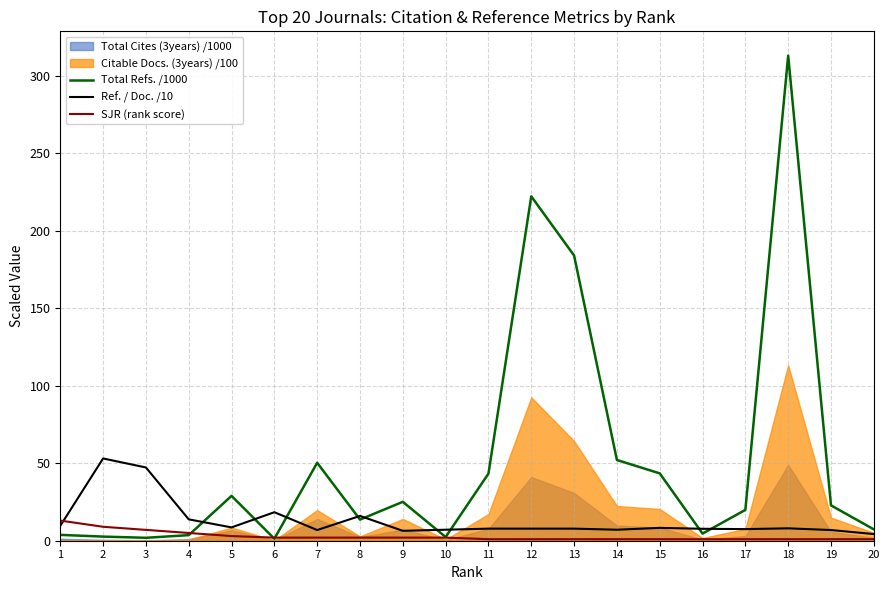

How many lines are shown in the chart?

3